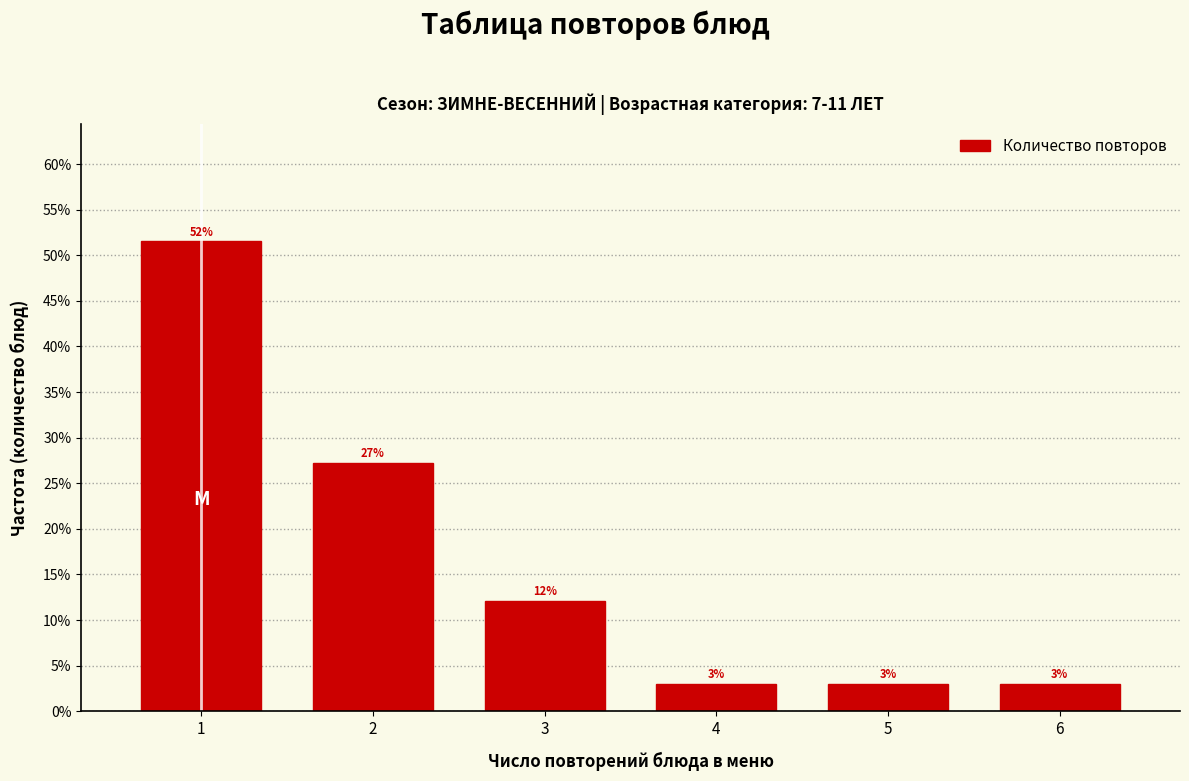

The value at 3 is 12.1. True or false?

True